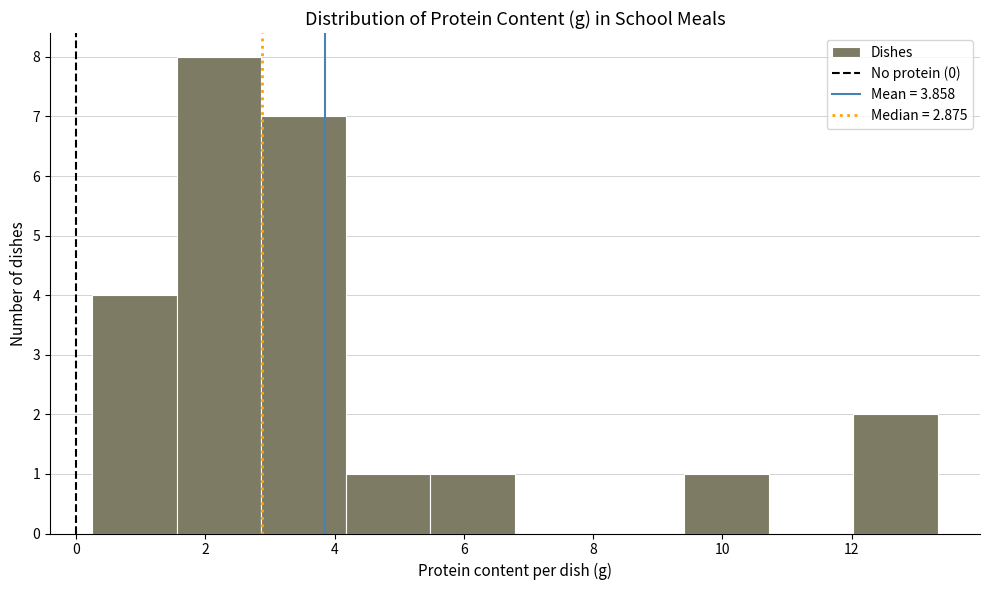

Reading left to right, transcribe this chart: for each bar, give the range it covers on the x-axis and its height. Neither the bar edges nor the heights are printed on the chart, so give them approximately, as read against the axes.

0.2 to 1.6: 4
1.6 to 2.8: 8
2.8 to 4.2: 7
4.2 to 5.4: 1
5.4 to 6.8: 1
6.8 to 8.0: 0
8.0 to 9.4: 0
9.4 to 10.8: 1
10.8 to 12.0: 0
12.0 to 13.4: 2